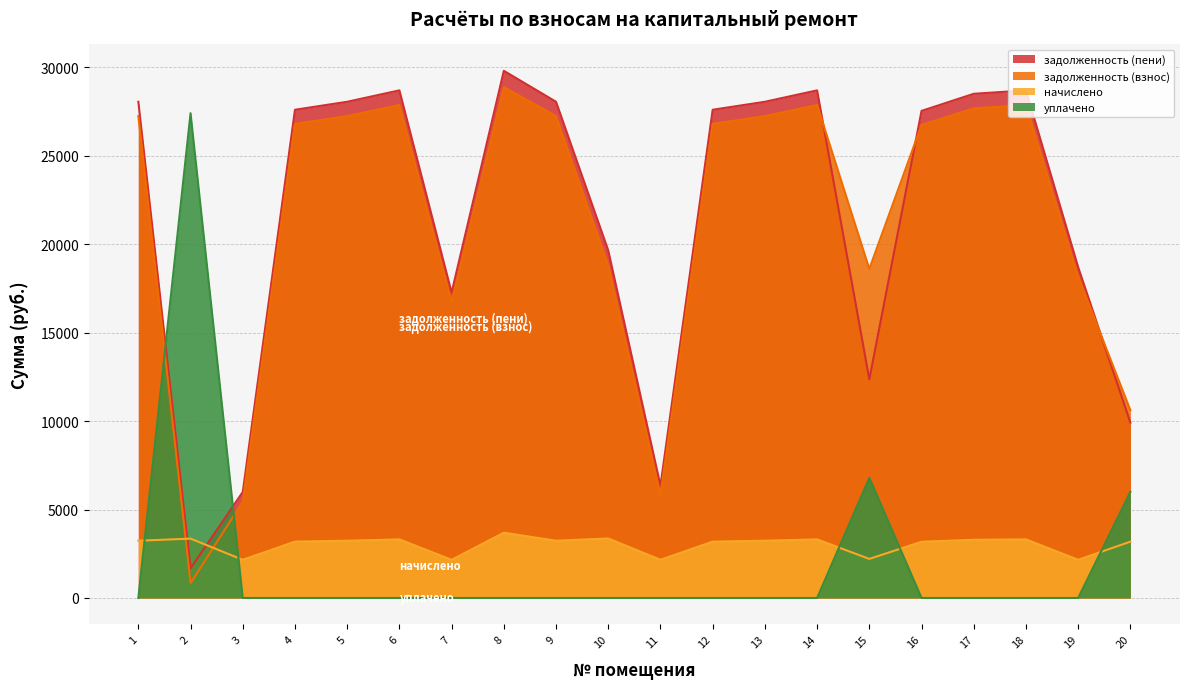

The value of задолженность (взнос) at 7 is 16723.8. True or false?

True